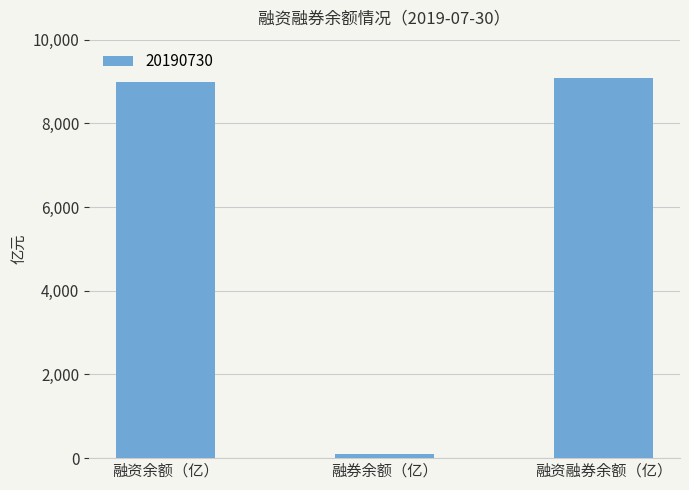

Are the bars grouped side by side (vs. stacked)?

No